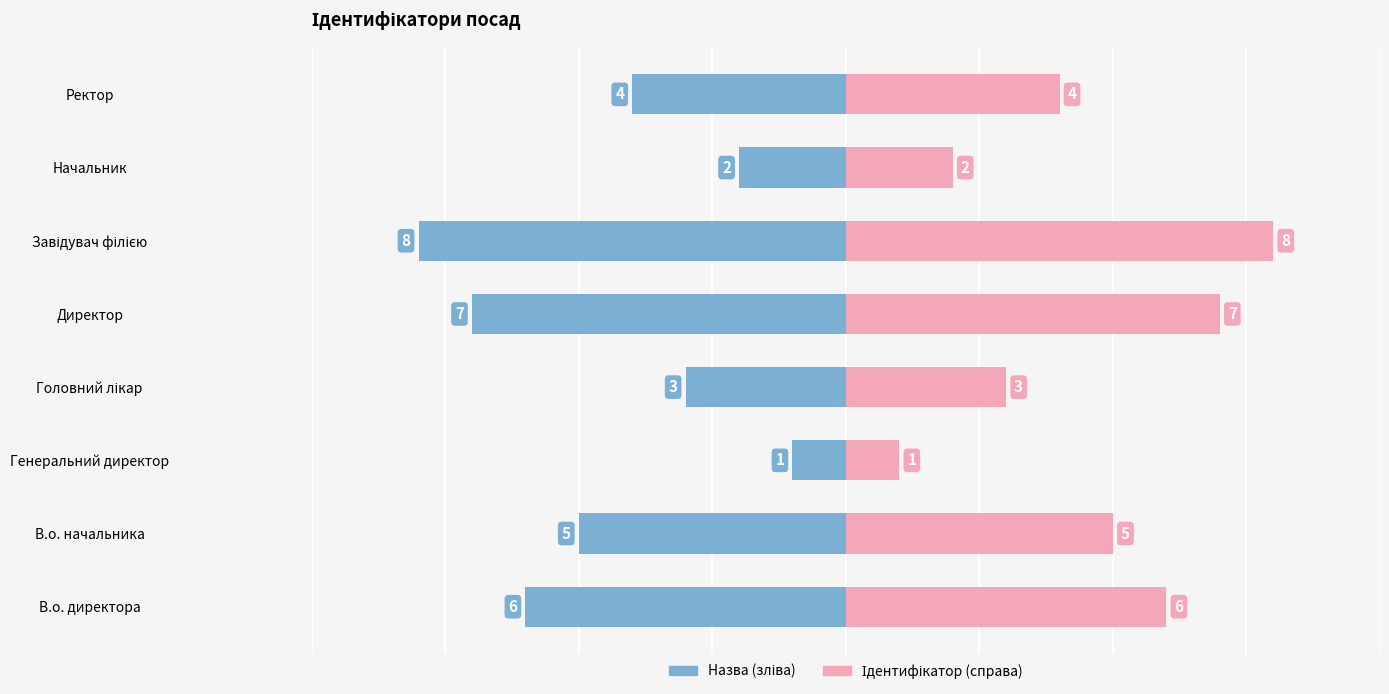

Count the number of categories in the chart.

8